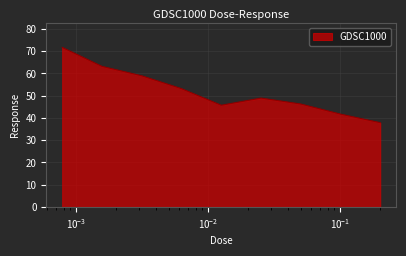

What is the minimum value shown in the chart?

37.9